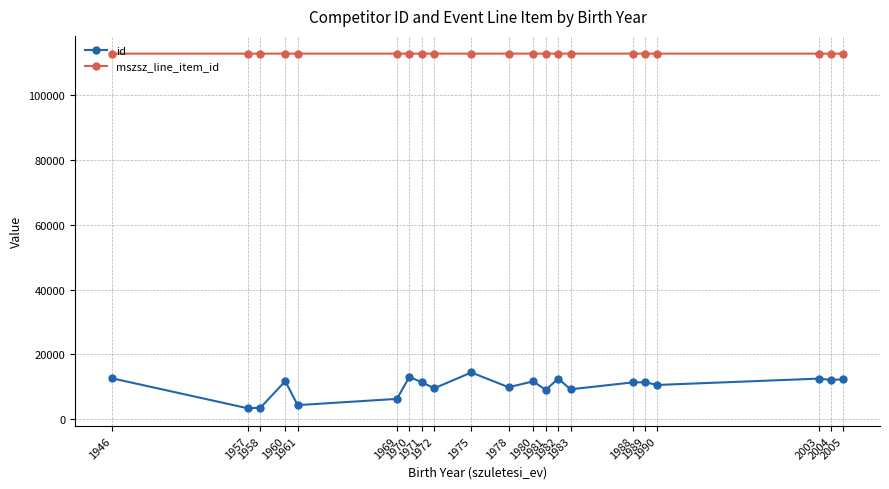

True or false: mszsz_line_item_id and id intersect in this chart.

False